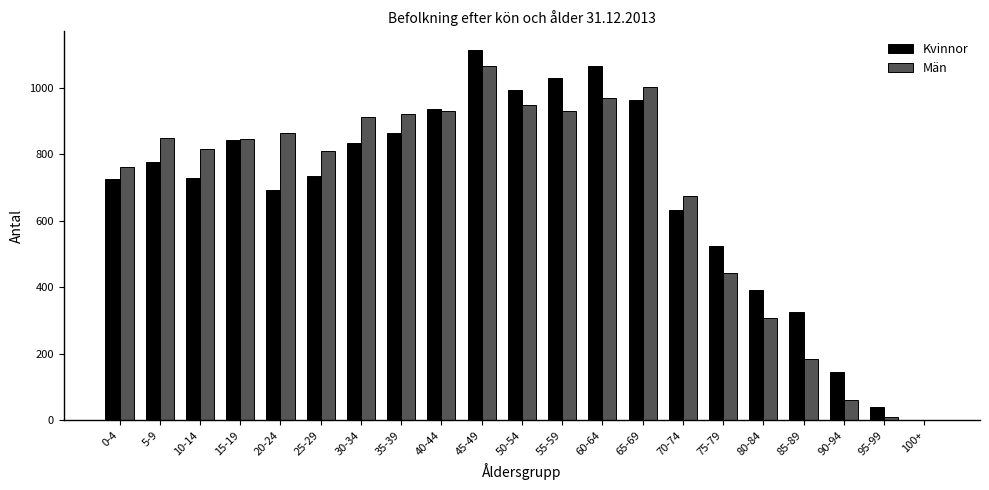

What is the maximum value for Kvinnor?

1114